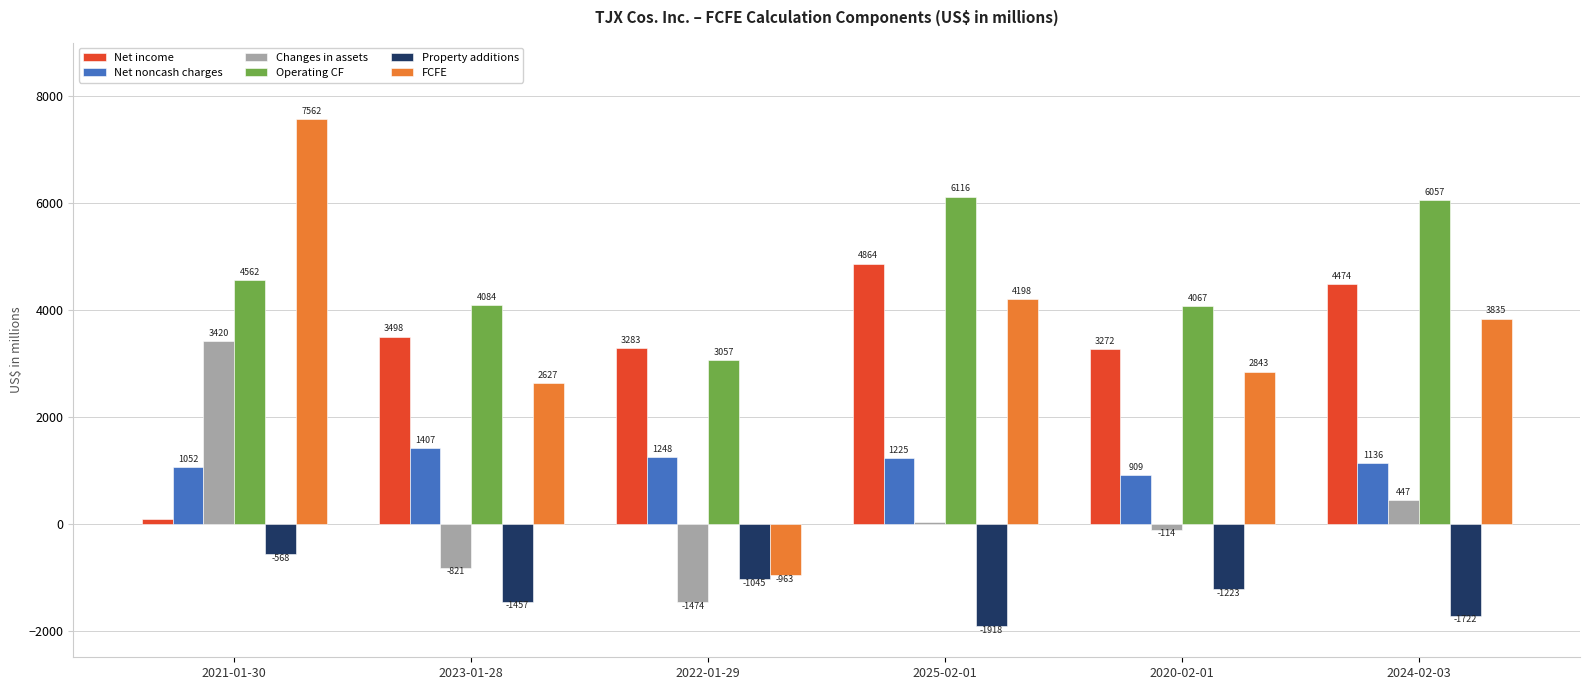

How many categories are shown in the chart?

6